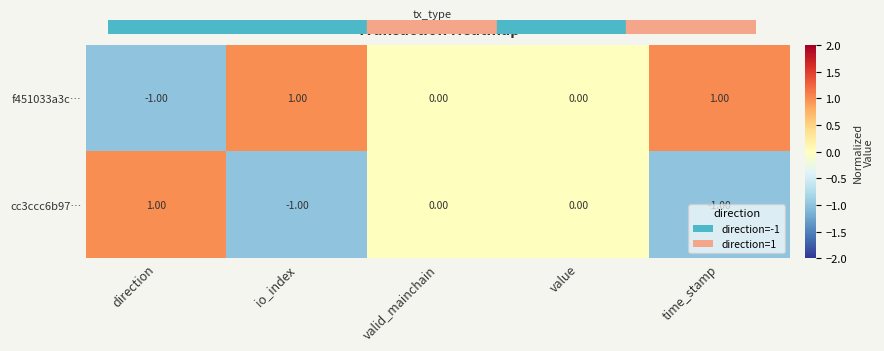

At which label does cc3ccc6b97… first exceed 0?

direction